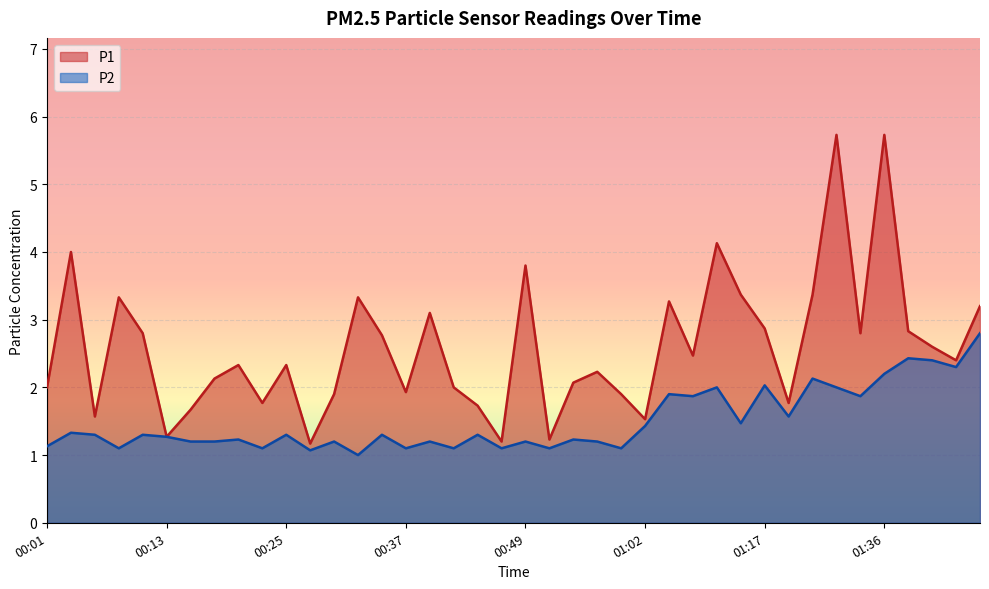

Rank the series by their average value, from lowest to highest.

P2, P1